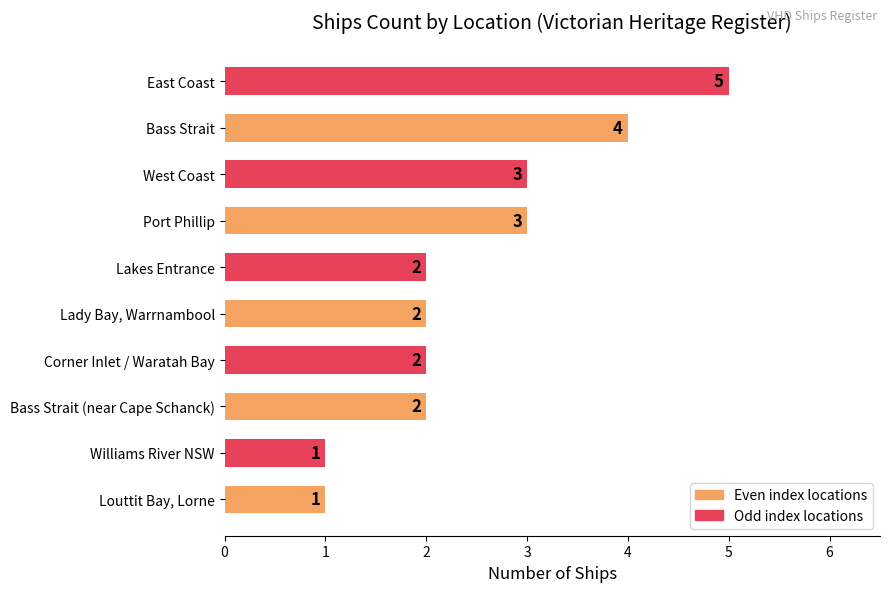

What is the change in value from Lady Bay, Warrnambool to West Coast?

+1